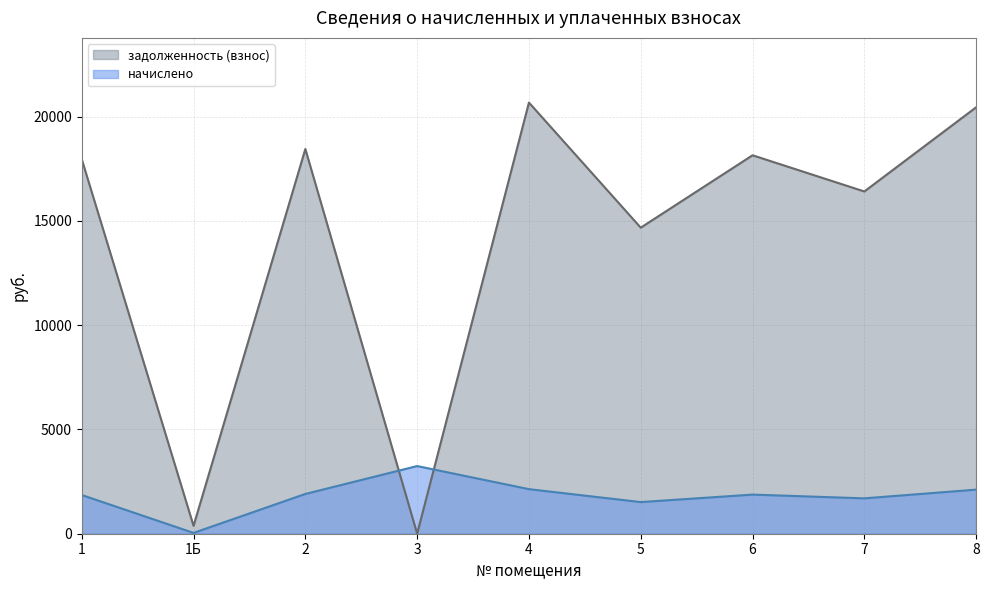

Which series has the largest total across all categories?

задолженность (взнос)